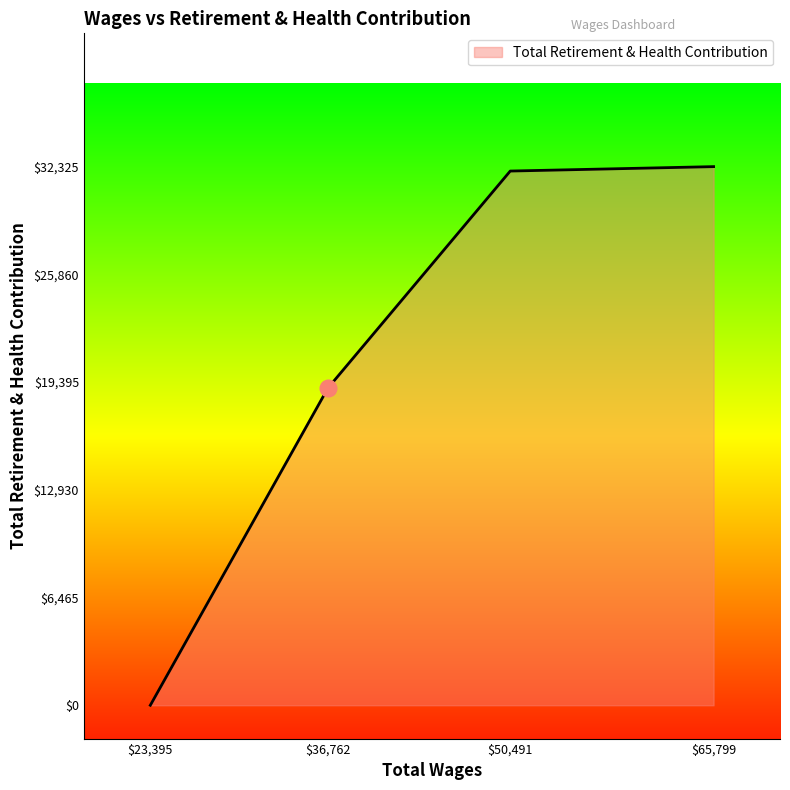

What is the average value?

20854